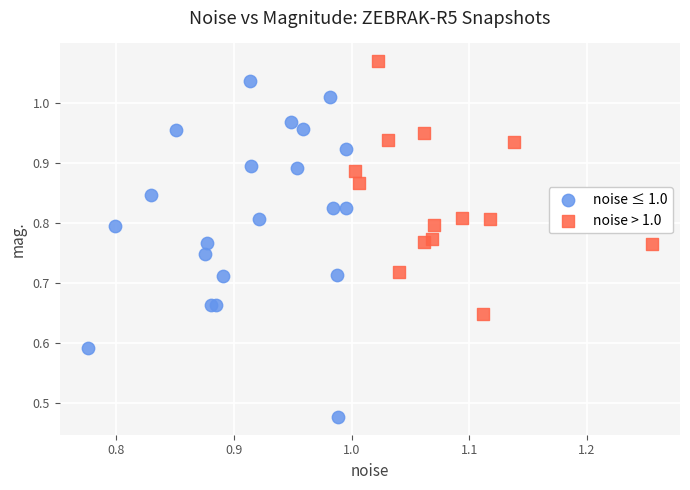

Which series reaches the minimum Y coordinate?

noise ≤ 1.0